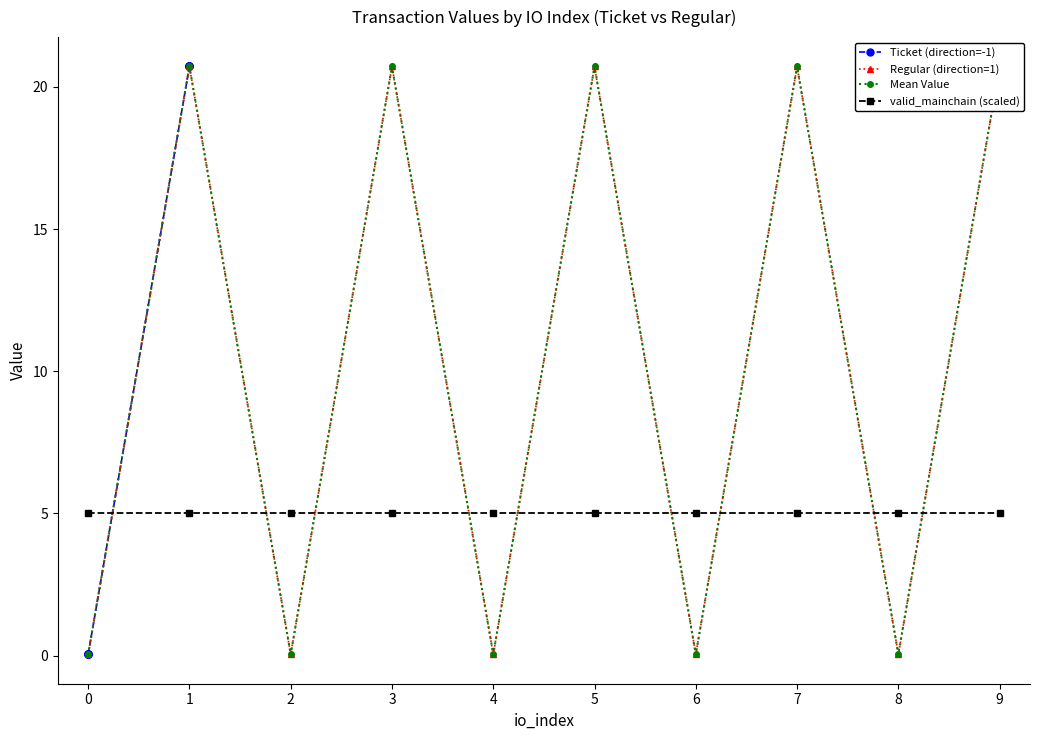

Between 5 and 7, which series saw the biggest shift?

Ticket (direction=-1)